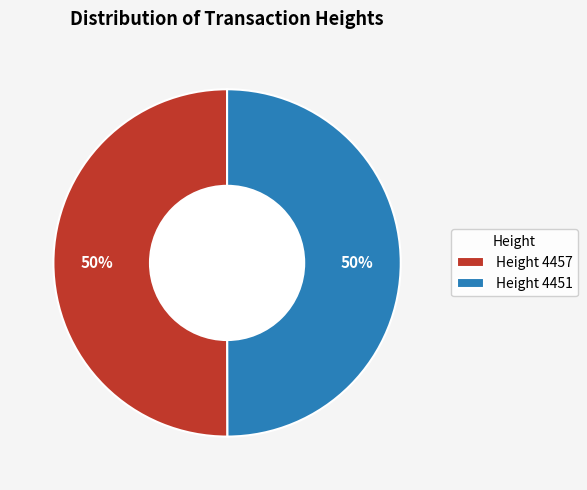

To the nearest percent, what is the combined percentage of Height 4457 and Height 4451?

100%